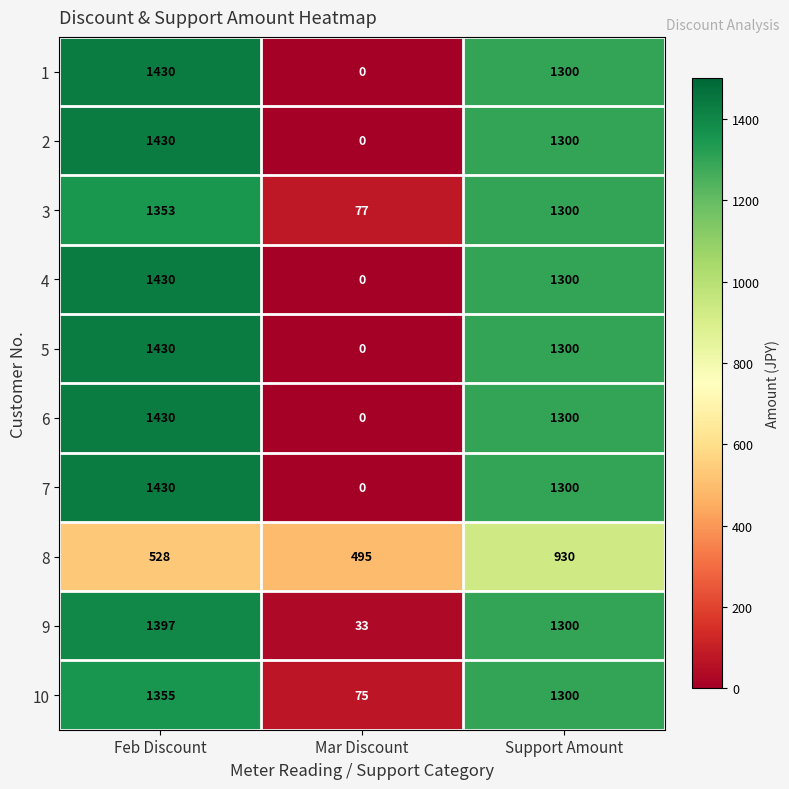

Where is 9 nearest to the value 715?

Support Amount